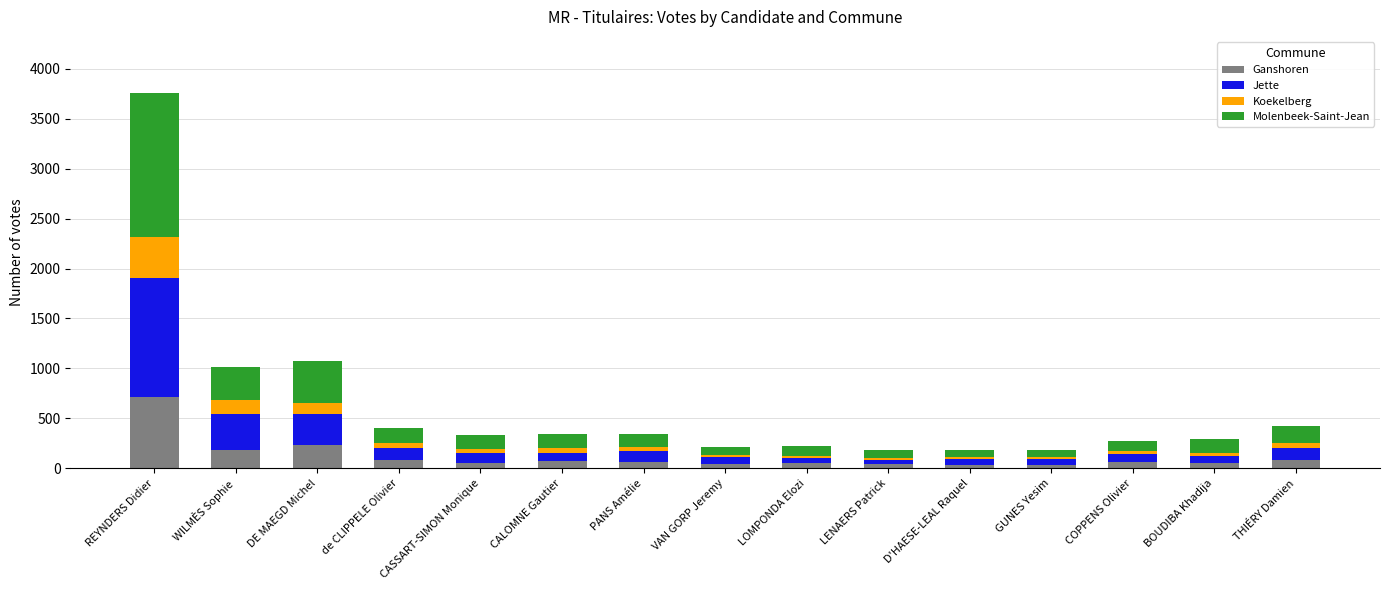

The value of Ganshoren at REYNDERS Didier is 716. True or false?

True